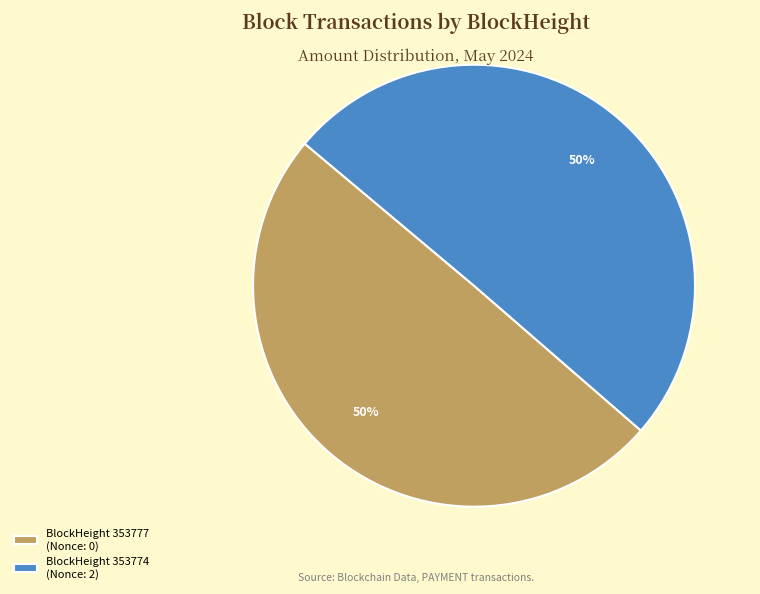

How many slices are in this pie chart?

2